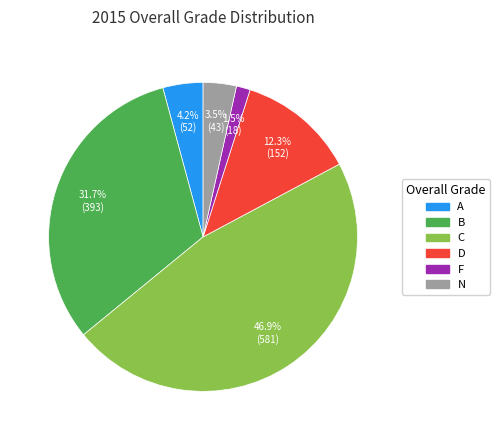

To the nearest percent, what is the difference between the A and F slice percentages?

3%